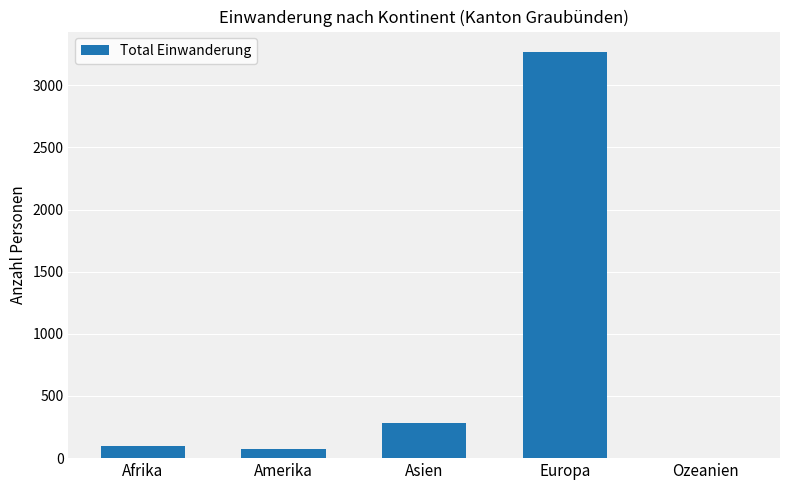

Where is the data nearest to the value 1637?

Asien